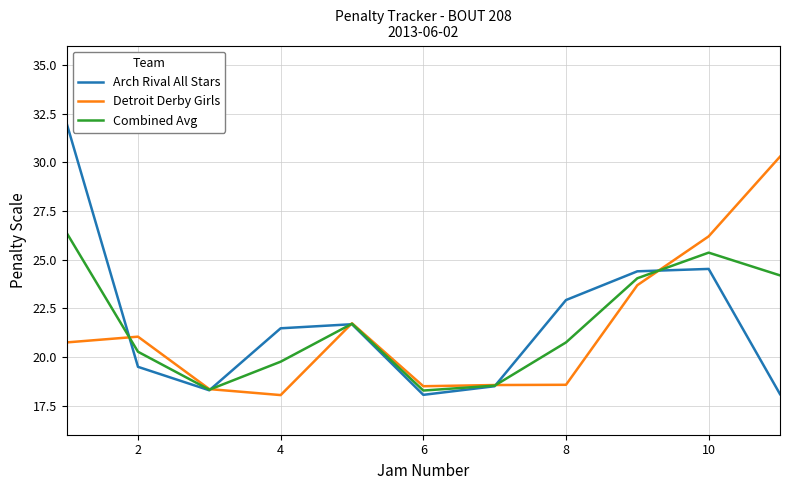

Which series has the largest range (max minus min)?

Arch Rival All Stars